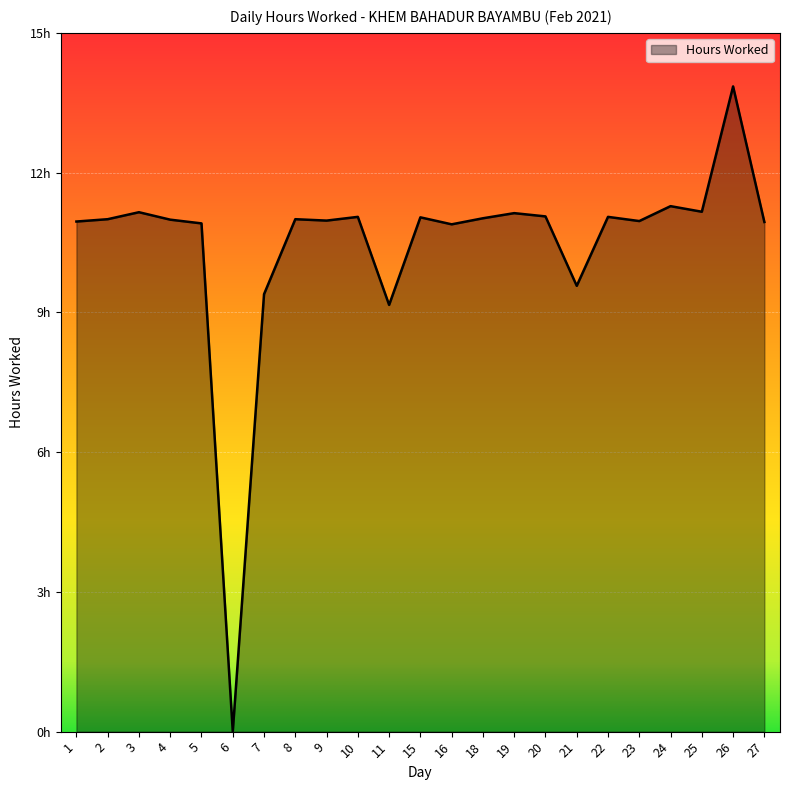

The value at 4 is 5.0. True or false?

False